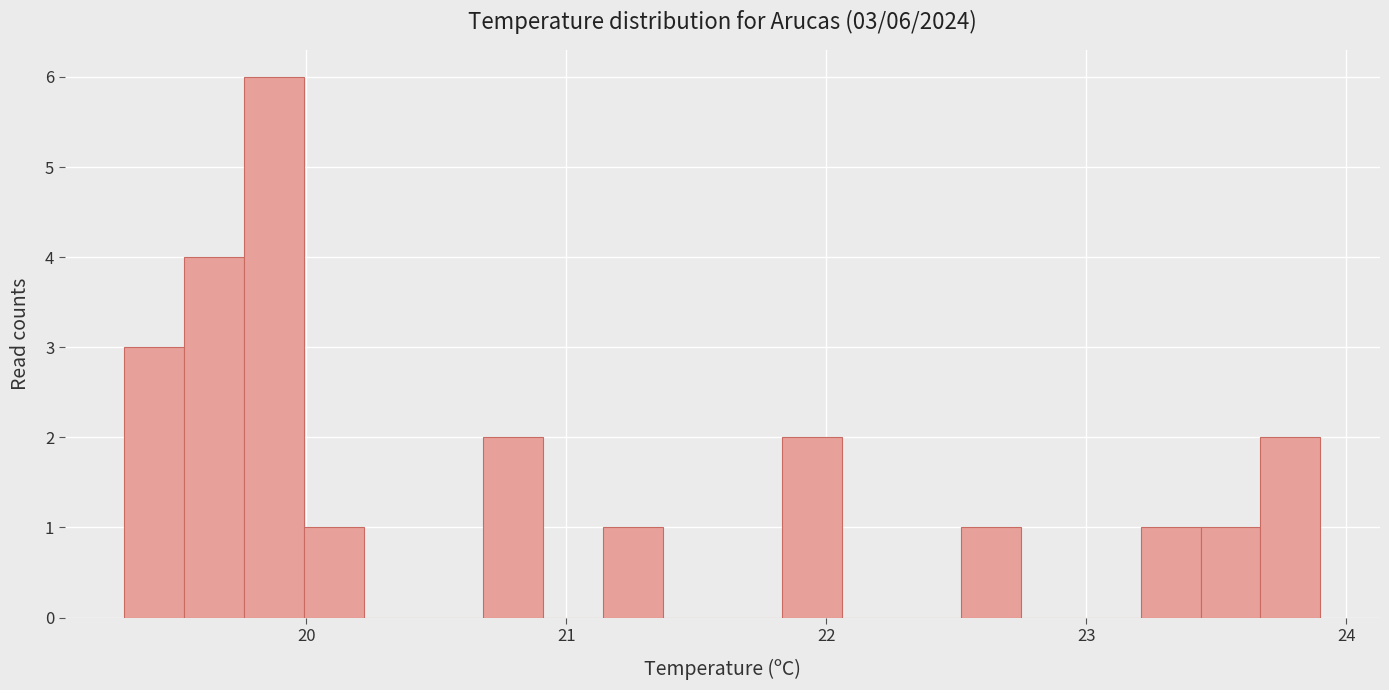

Around what value on the x-axis is the tallest bar? Give the approximate position of its centre, as read against the axis.

19.9